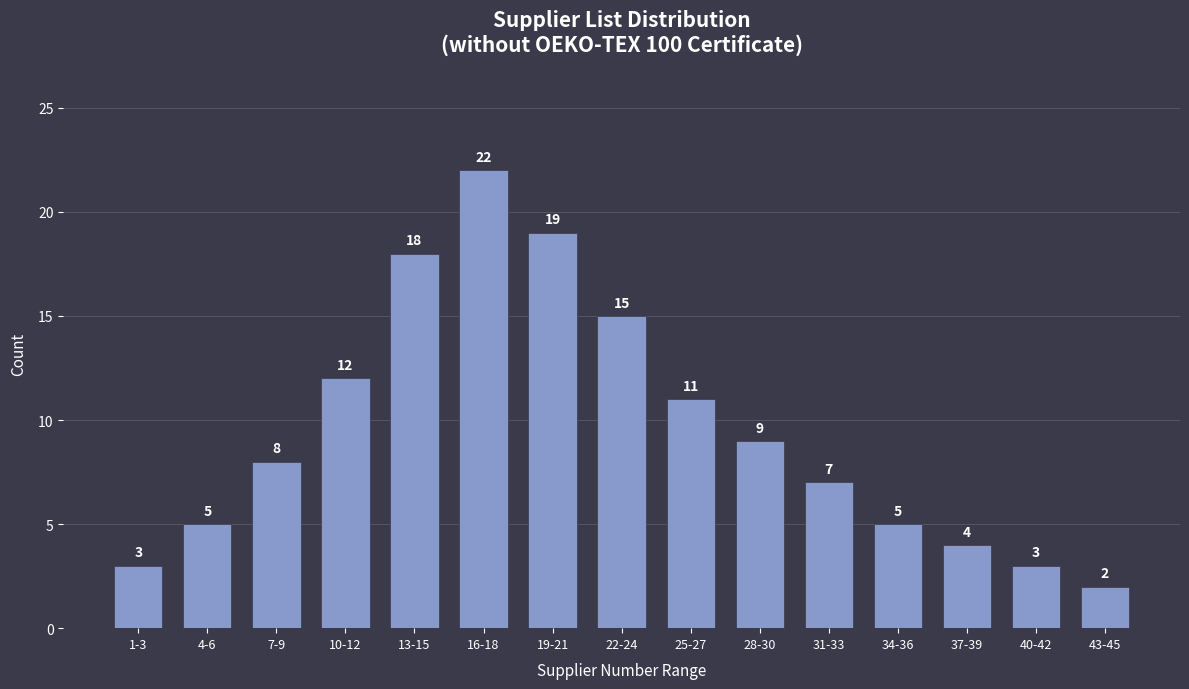

Reading left to right, list all the values displayed in this chart.

1-3=3	4-6=5	7-9=8	10-12=12	13-15=18	16-18=22	19-21=19	22-24=15	25-27=11	28-30=9	31-33=7	34-36=5	37-39=4	40-42=3	43-45=2